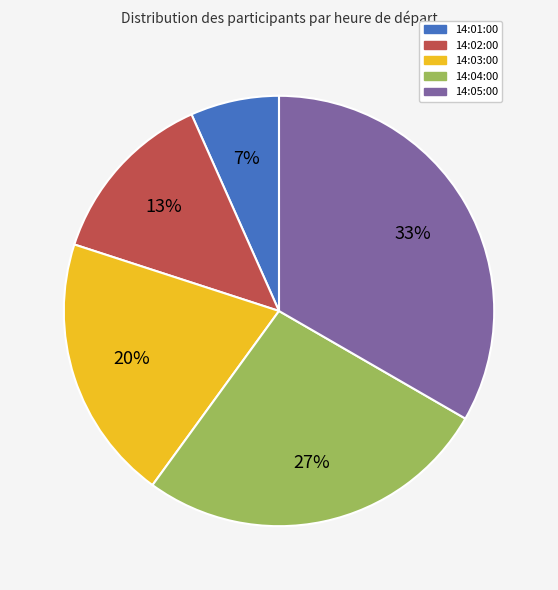

To the nearest percent, what is the average slice percentage?

20%